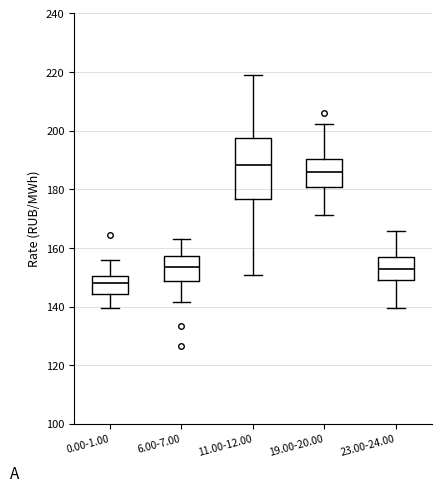

Reading left to right, transcribe this box plot: for each box, give where its median line is, the range the box spans, and where its two whiskers end, as read against the y-axis. The values are not printed on the chart, so give them approximately, as read against the axis.

0.00-1.00: median 148, box 144 to 150, whiskers 140 to 156
6.00-7.00: median 154, box 148 to 158, whiskers 142 to 164
11.00-12.00: median 188, box 176 to 198, whiskers 150 to 220
19.00-20.00: median 186, box 180 to 190, whiskers 172 to 202
23.00-24.00: median 152, box 150 to 158, whiskers 140 to 166